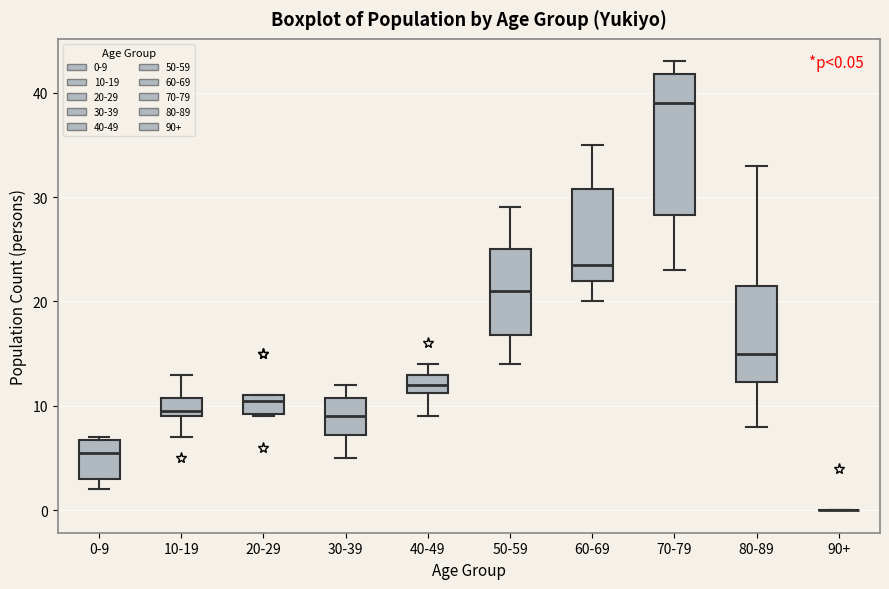

Which box is the tallest, from its lower edge to its upper edge?

70-79